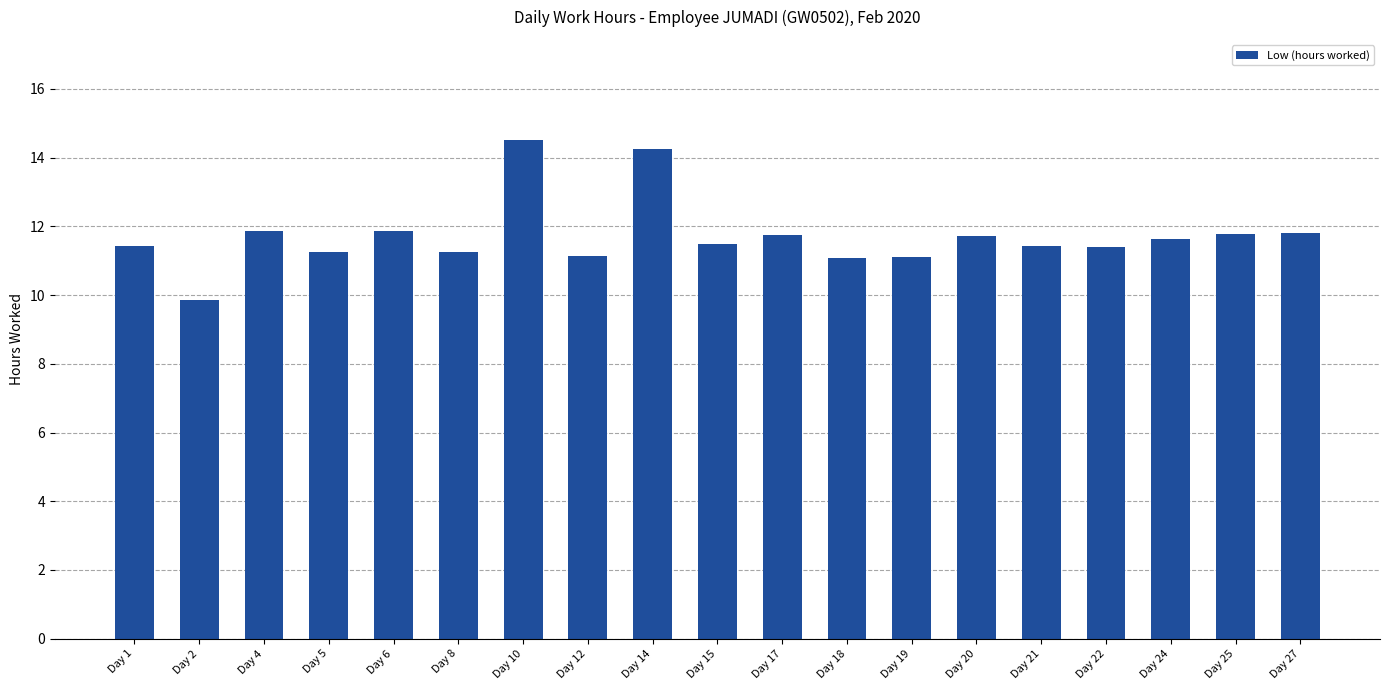

What is the value of the 6th bar from the left?

11.3